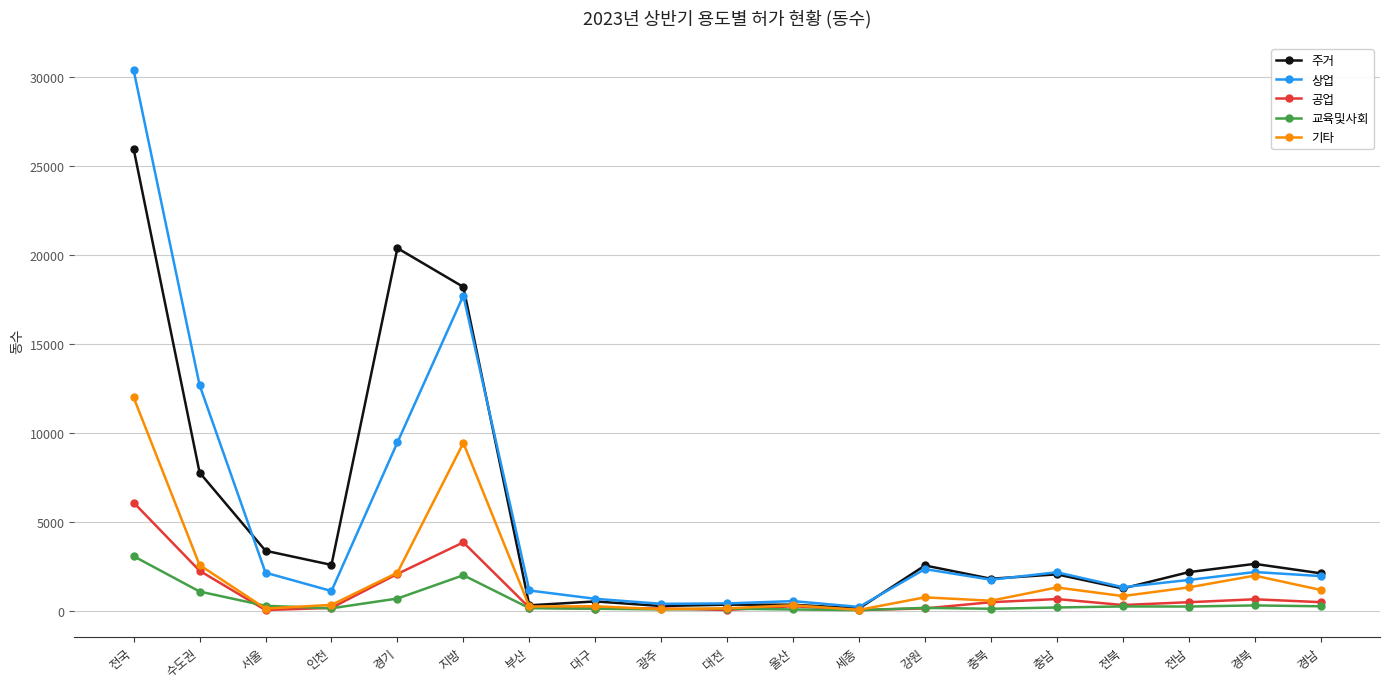

What are all the series names shown in the legend?

주거, 상업, 공업, 교육및사회, 기타